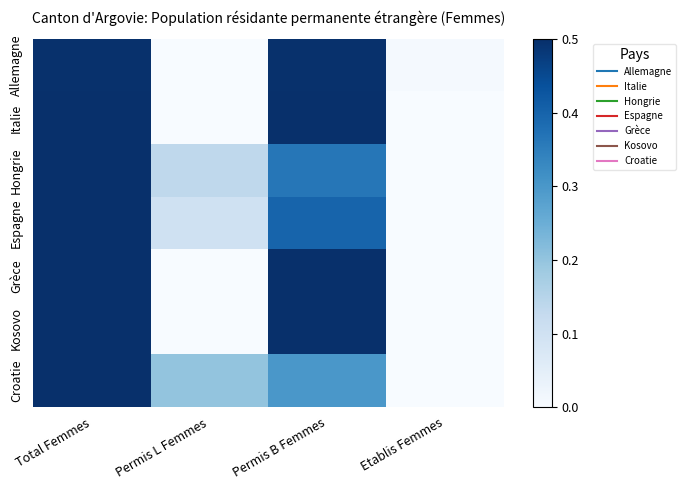

Reading left to right, extract all data points from this chart.

Allemagne: Total Femmes=0.5	Permis L Femmes=0.0	Permis B Femmes=0.5	Etablis Femmes=0.0
Italie: Total Femmes=0.5	Permis L Femmes=0.0	Permis B Femmes=0.5	Etablis Femmes=0.0
Hongrie: Total Femmes=0.5	Permis L Femmes=0.1	Permis B Femmes=0.4	Etablis Femmes=0.0
Espagne: Total Femmes=0.5	Permis L Femmes=0.1	Permis B Femmes=0.4	Etablis Femmes=0.0
Grèce: Total Femmes=0.5	Permis L Femmes=0.0	Permis B Femmes=0.5	Etablis Femmes=0.0
Kosovo: Total Femmes=0.5	Permis L Femmes=0.0	Permis B Femmes=0.5	Etablis Femmes=0.0
Croatie: Total Femmes=0.5	Permis L Femmes=0.2	Permis B Femmes=0.3	Etablis Femmes=0.0